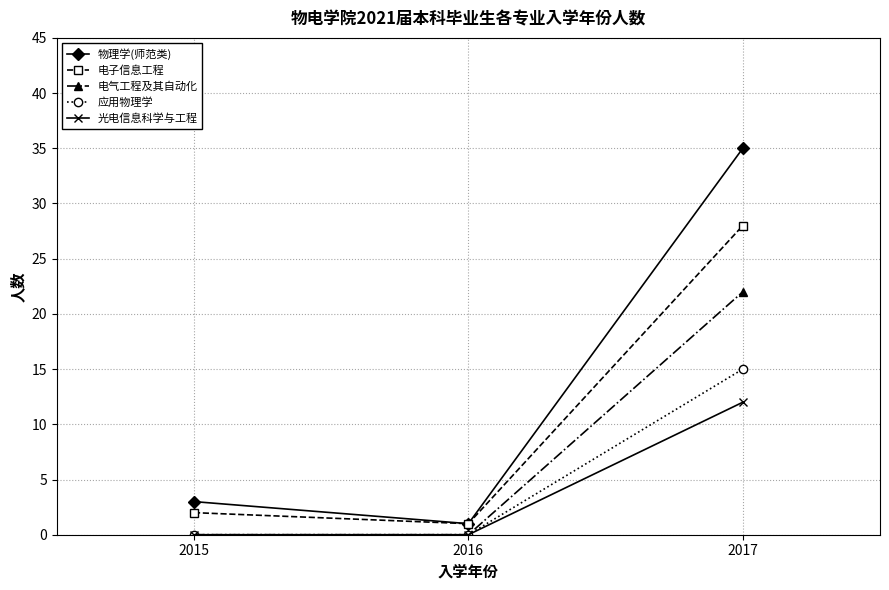

The 电气工程及其自动化 series shows 9 at 2017. True or false?

False